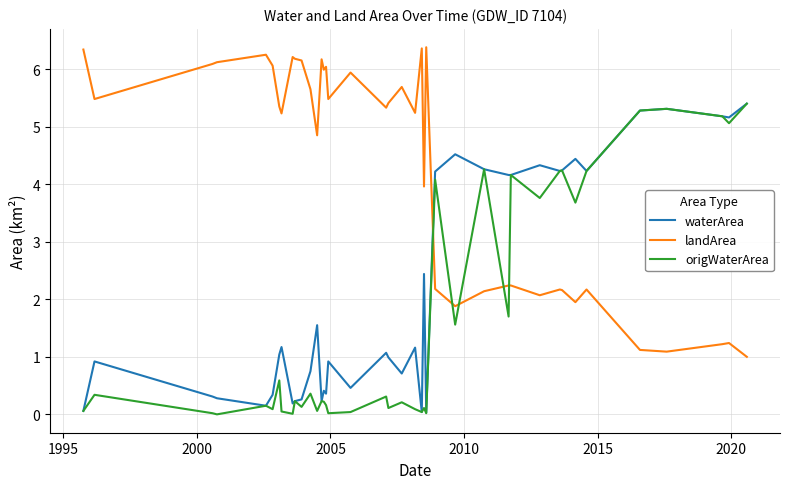

List the series in order of their overall mean, lowest first.

origWaterArea, waterArea, landArea